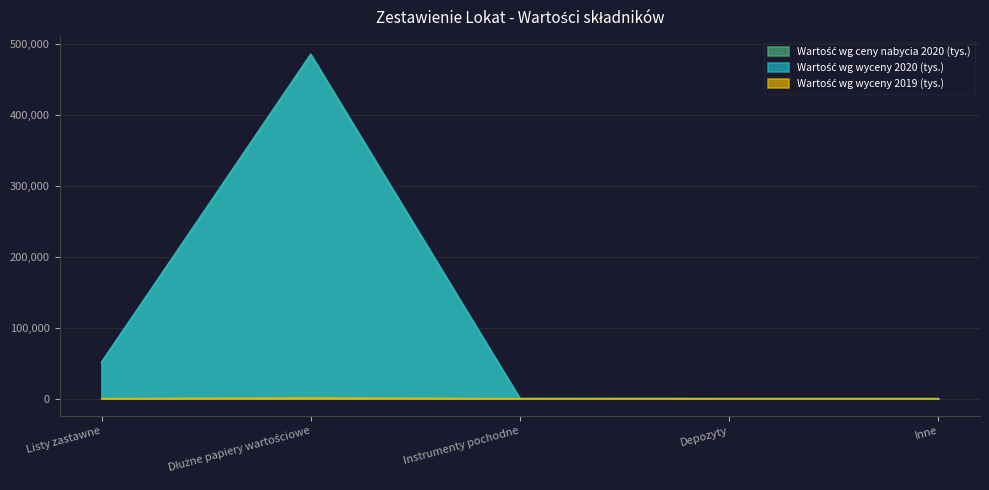

Reading left to right, extract all data points from this chart.

Wartość wg ceny nabycia 2020 (tys.): 51252	483372	0	0	0
Wartość wg wyceny 2020 (tys.): 51351	485597	156	0	0
Wartość wg wyceny 2019 (tys.): 0	970	0	0	0